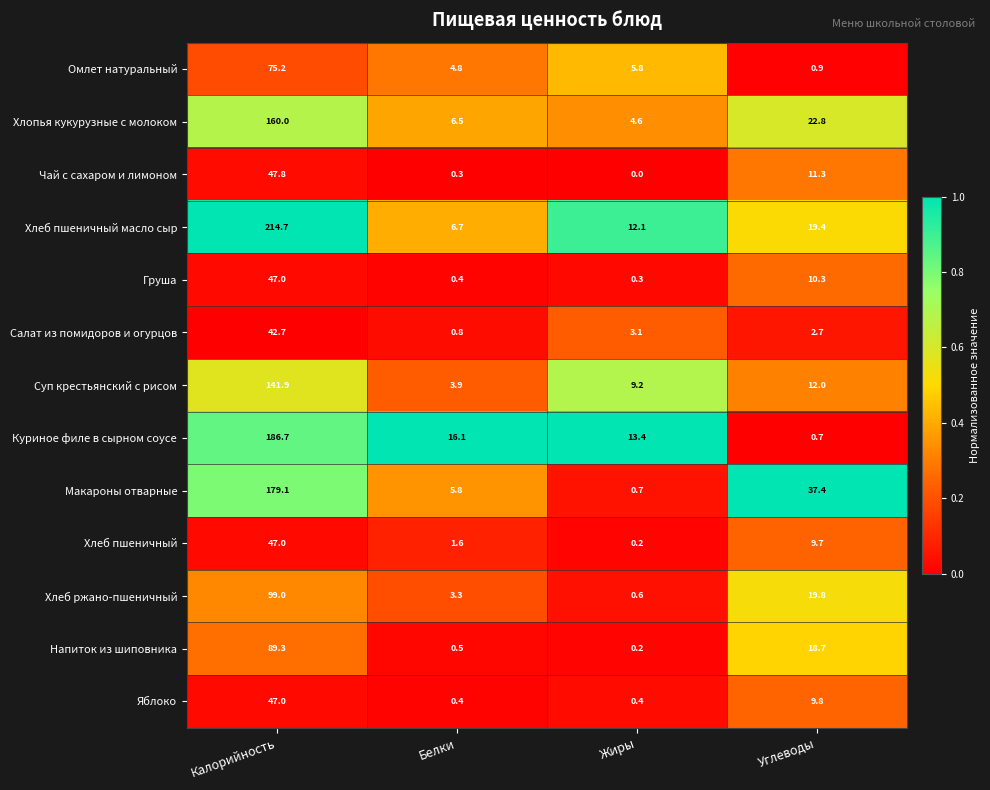

Rank the categories by Груша value from highest to lowest.

Калорийность, Углеводы, Белки, Жиры